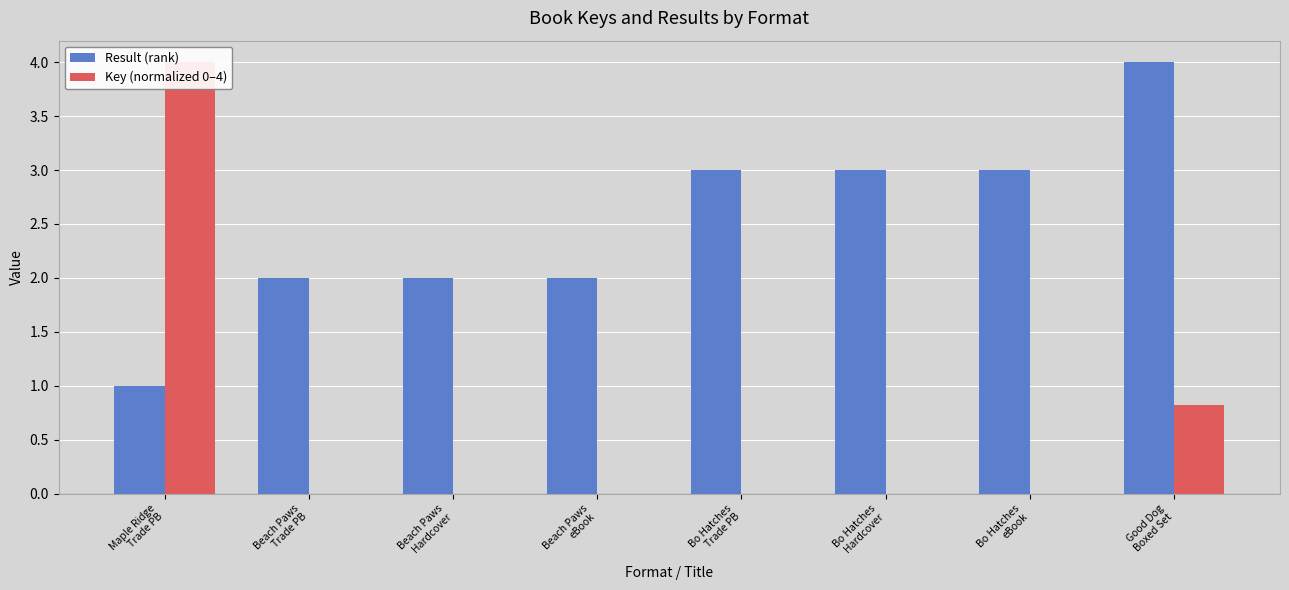

Which series has the widest spread of values?

Key (normalized 0–4)